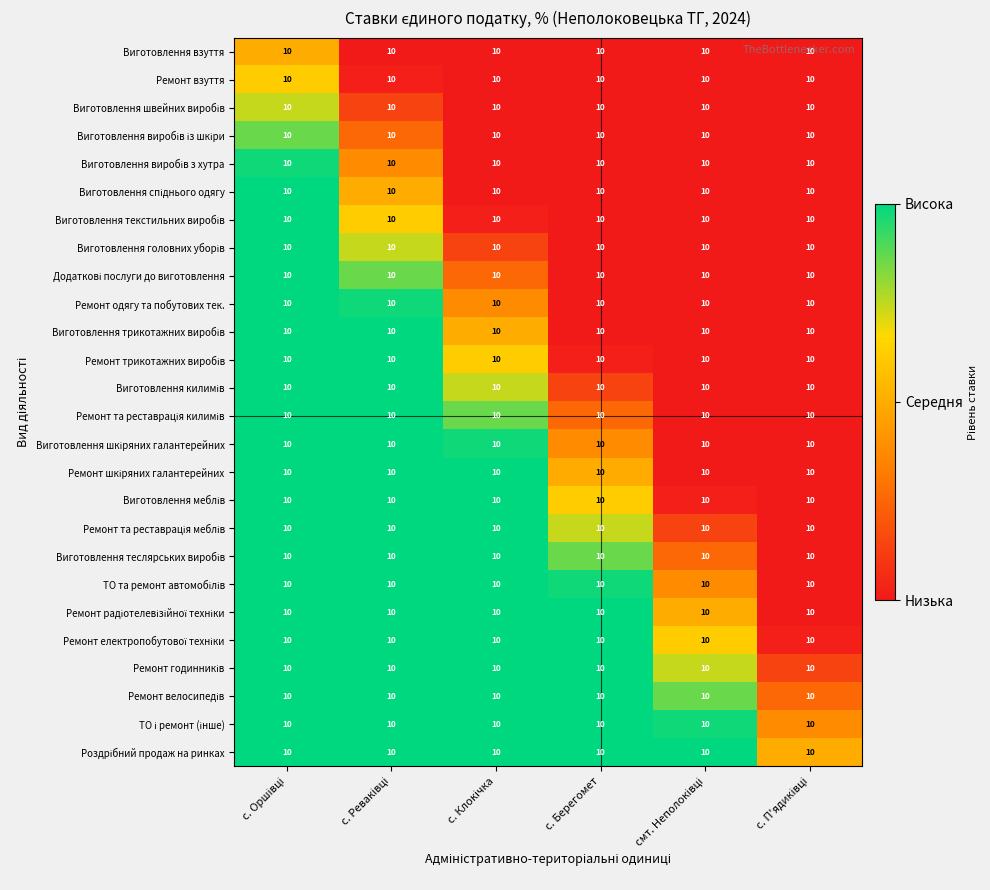

Is it true that Виготовлення шкіряних галантерейних equals 0.7 at с. Берегомет?

False